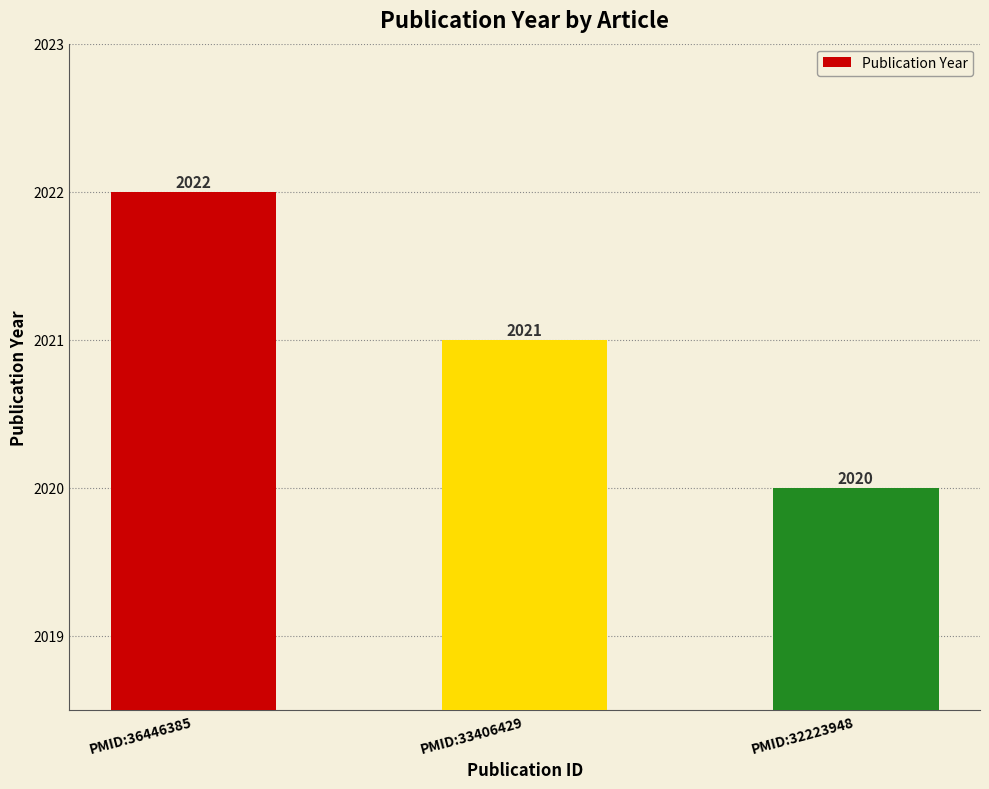

Between PMID:33406429 and PMID:36446385, which is larger?

PMID:36446385